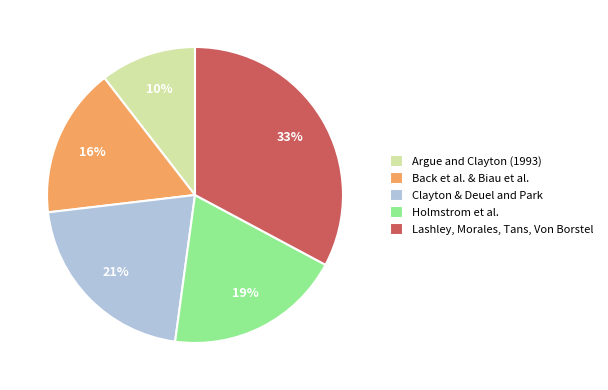

To the nearest percent, what percentage of the pie is Lashley, Morales, Tans, Von Borstel?

33%